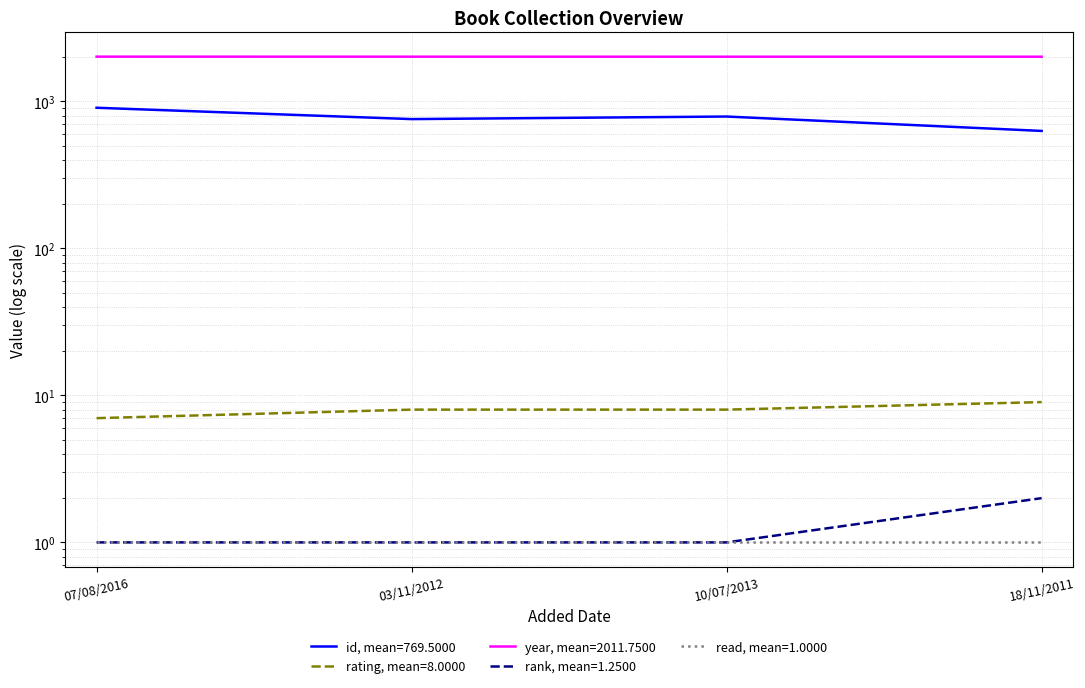

How many data points does each series have?

4